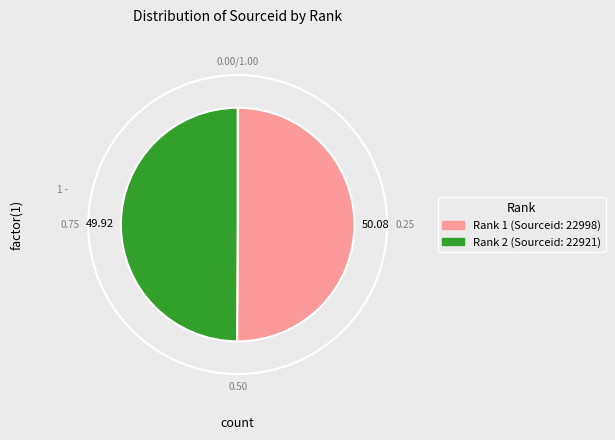

Combined, do Rank 2 (Sourceid: 22921) and Rank 1 (Sourceid: 22998) account for over 50%?

Yes